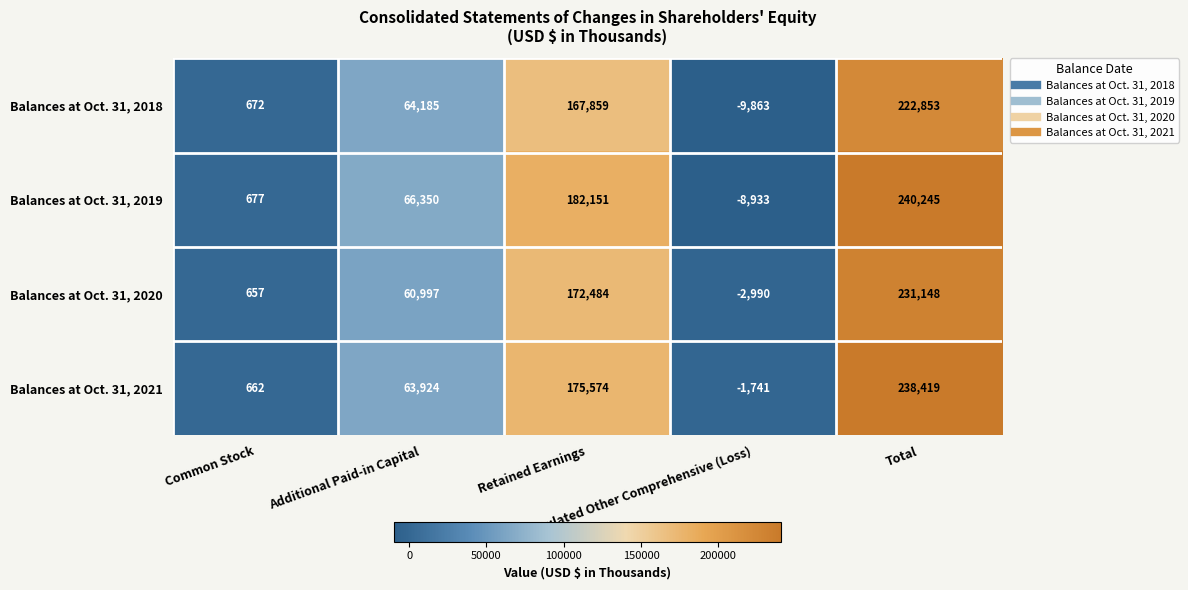

What is the minimum value shown in the chart?

-9863